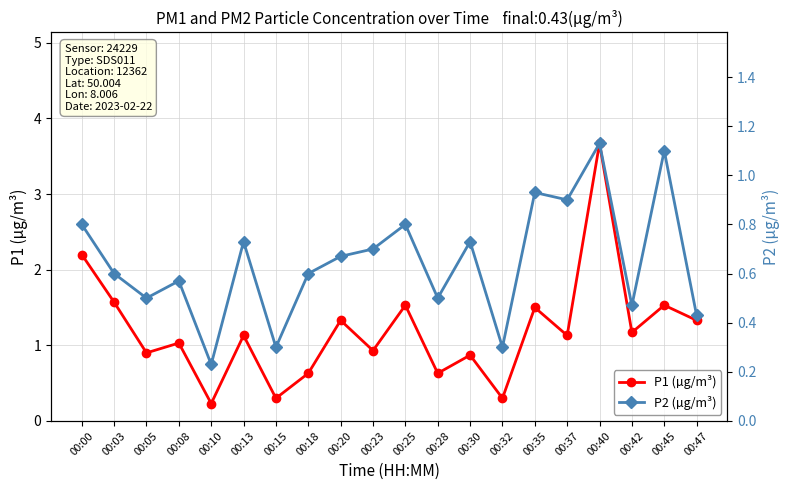

How many values in the P1 (µg/m³) series are below 1?

8